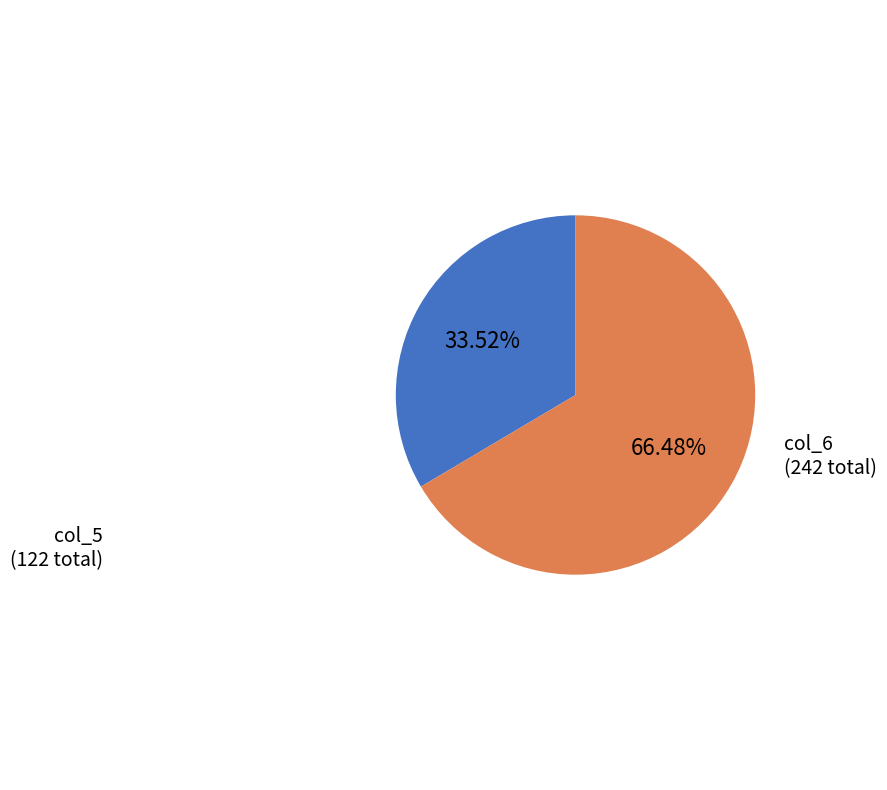

Is there a majority slice in this chart?

Yes